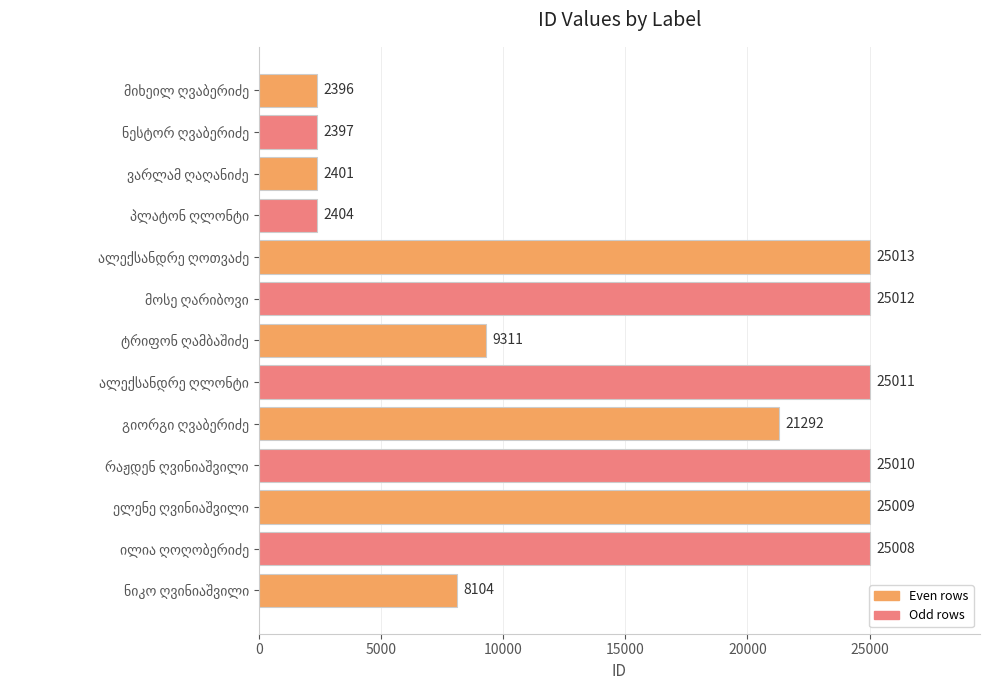

What is the minimum value shown in the chart?

2396